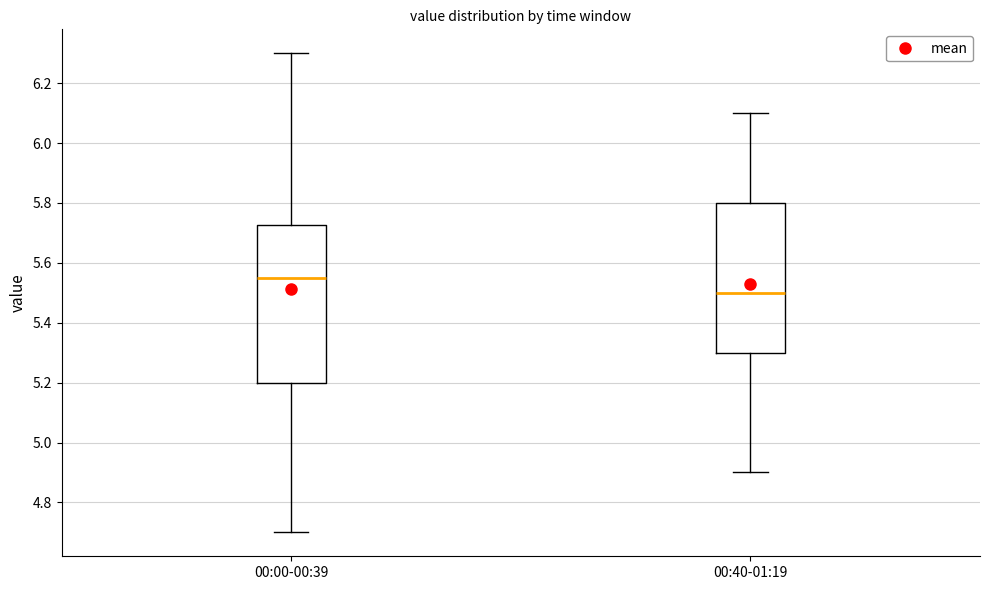

Where is the lower edge of the box for 00:40-01:19 on the y-axis? The values are not printed on the chart, so give them approximately, as read against the axis.

5.30